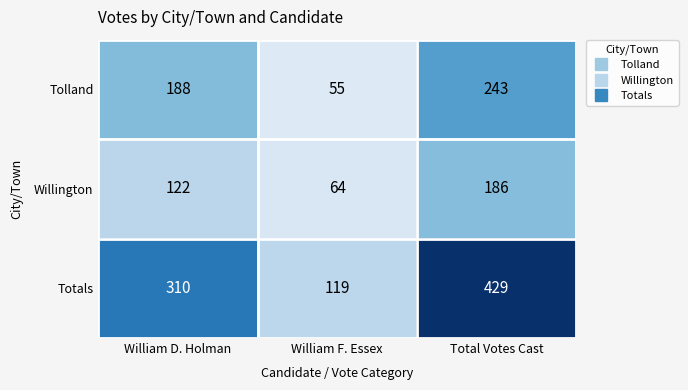

Which label corresponds to the smallest value in the chart?

William F. Essex